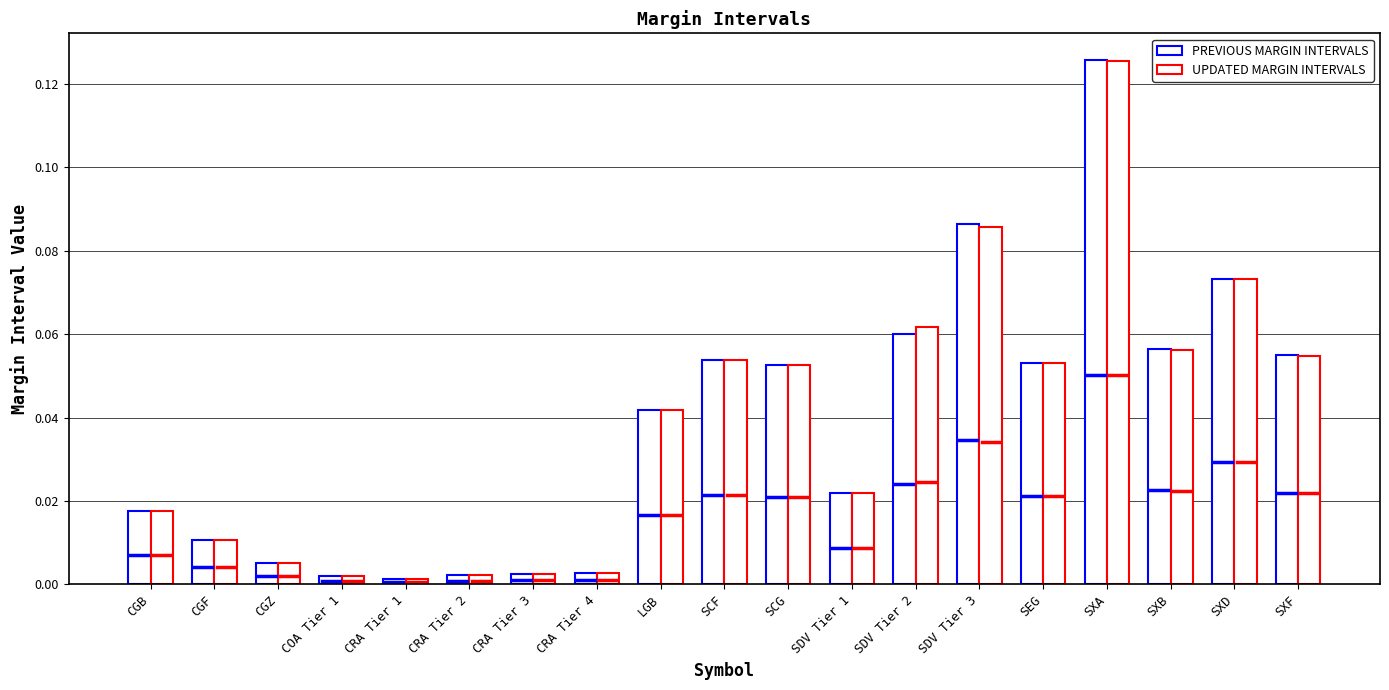

How many distinct data groups are displayed?

2